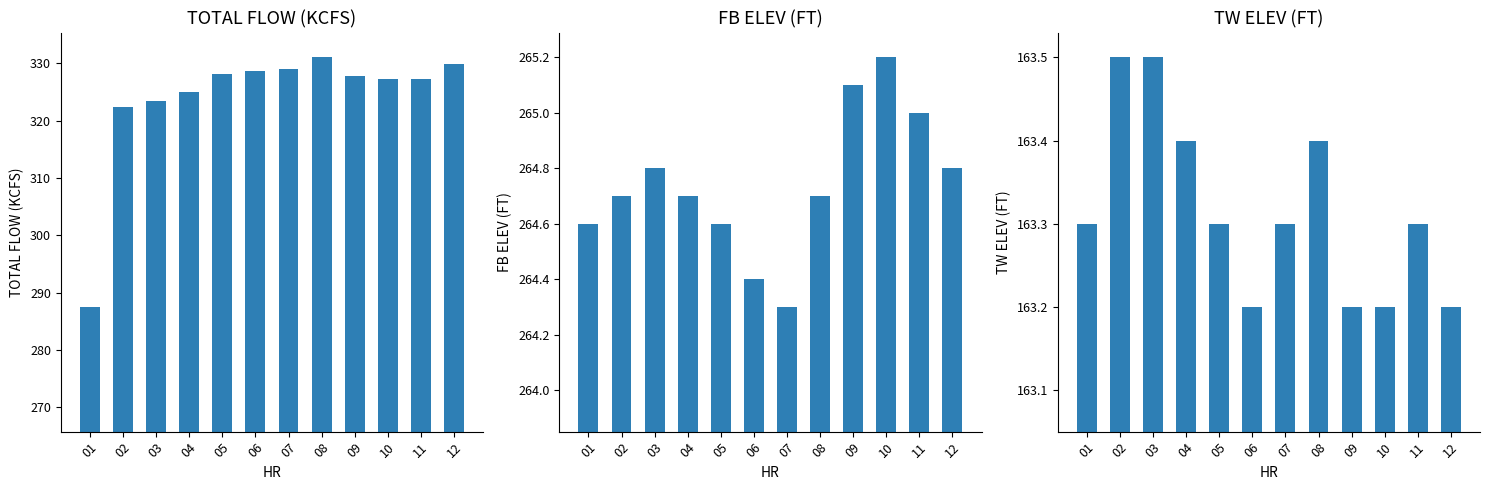

Which category has the highest value across all series?

08